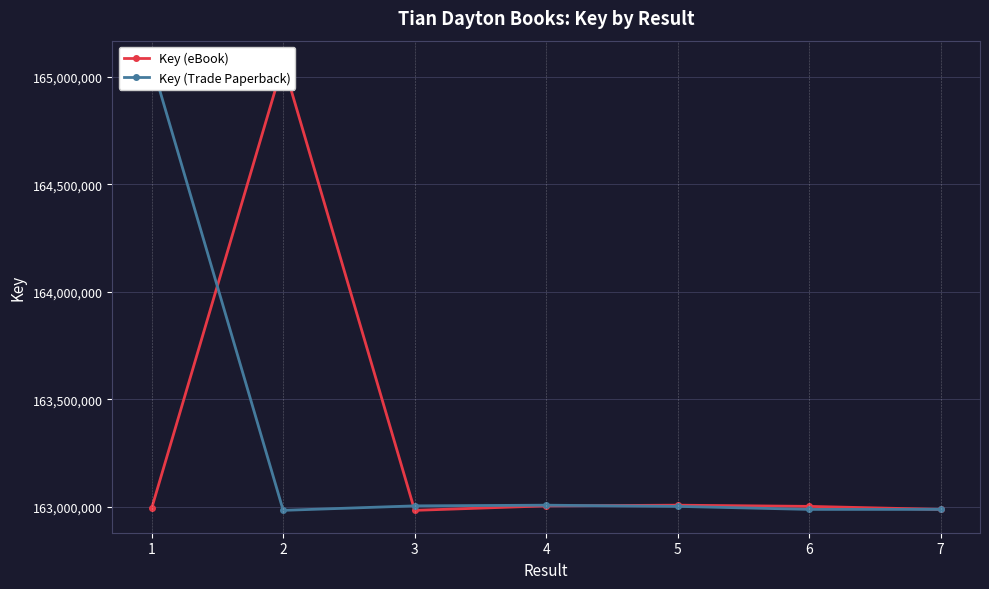

At which label does Key (Trade Paperback) reach its peak?

1